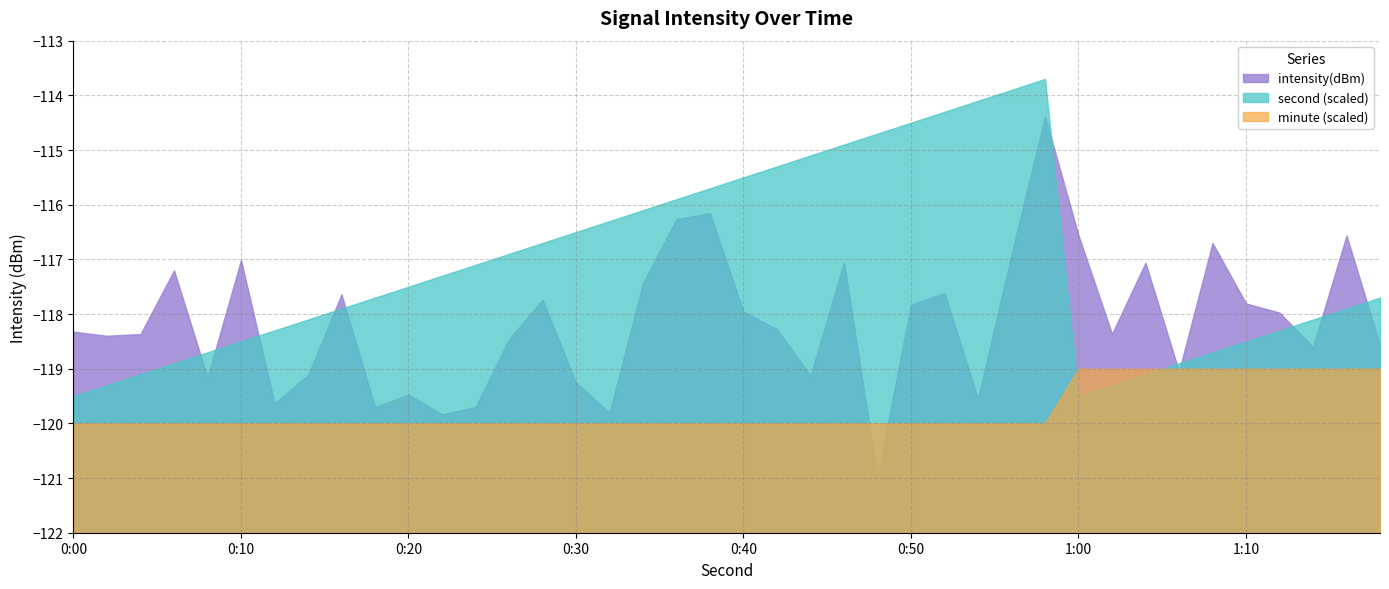

Which series has the widest spread of values?

intensity(dBm)